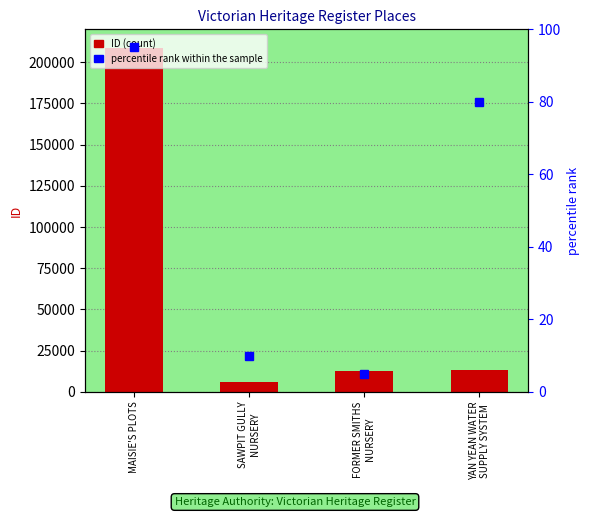

List the labels in order of value, smallest first.

SAWPIT GULLY
NURSERY, FORMER SMITHS
NURSERY, YAN YEAN WATER
SUPPLY SYSTEM, MAISIE'S PLOTS